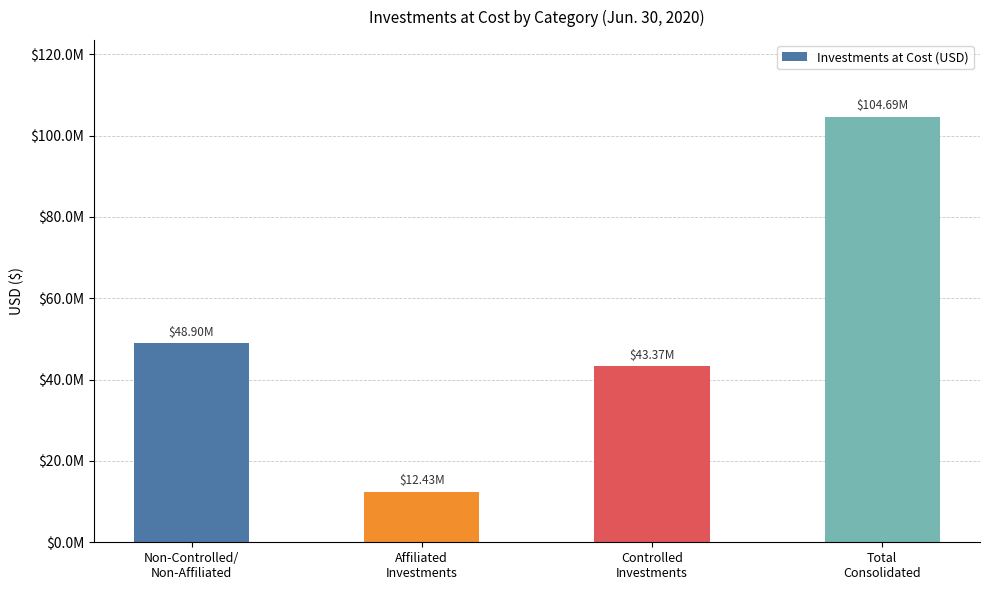

Read the value at Controlled
Investments, to the nearest 100.

43370800